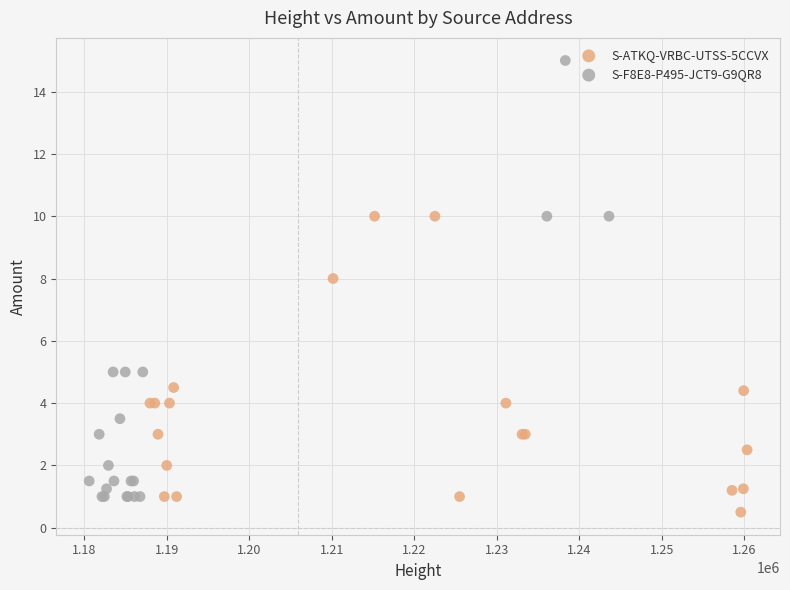

Which series has the widest spread of Y values?

S-F8E8-P495-JCT9-G9QR8